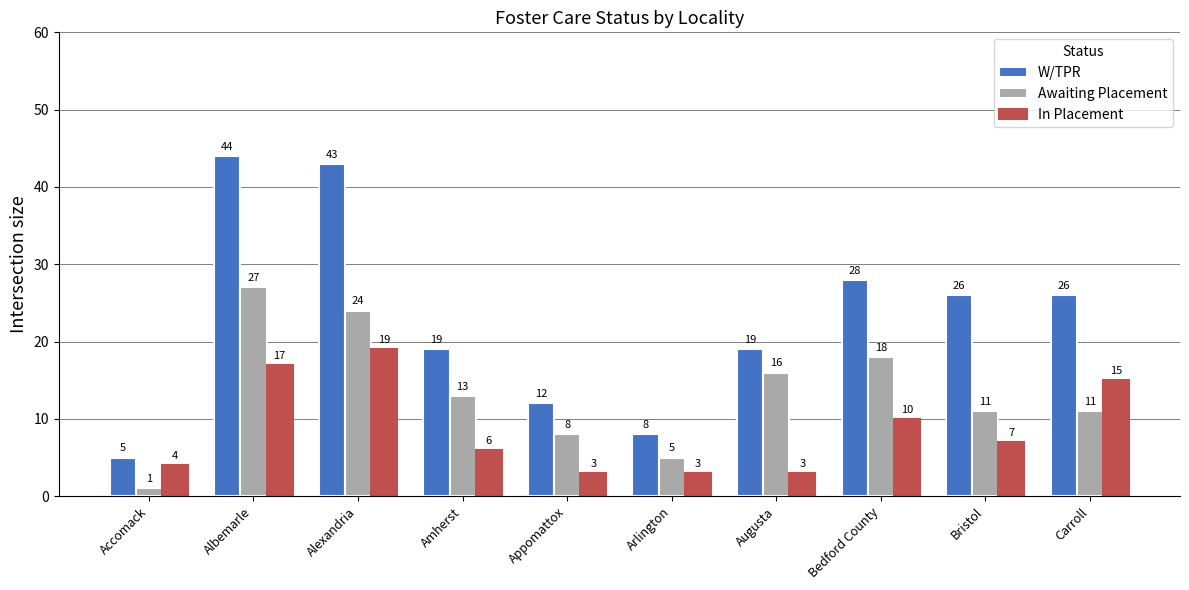

What is the difference between the W/TPR values at Albemarle and Alexandria?

1